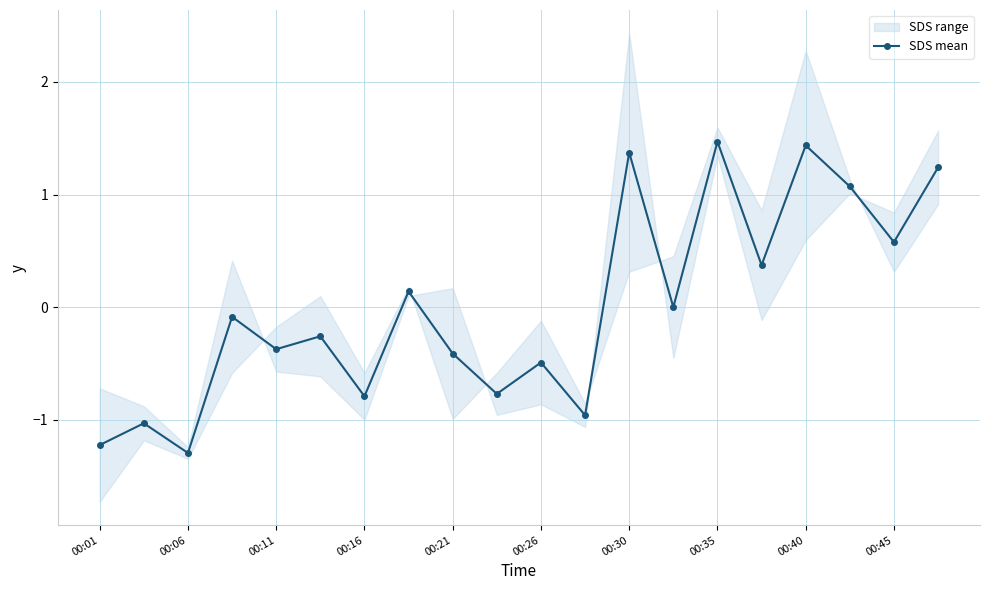

Where is the first local minimum for SDS mean?

00:06